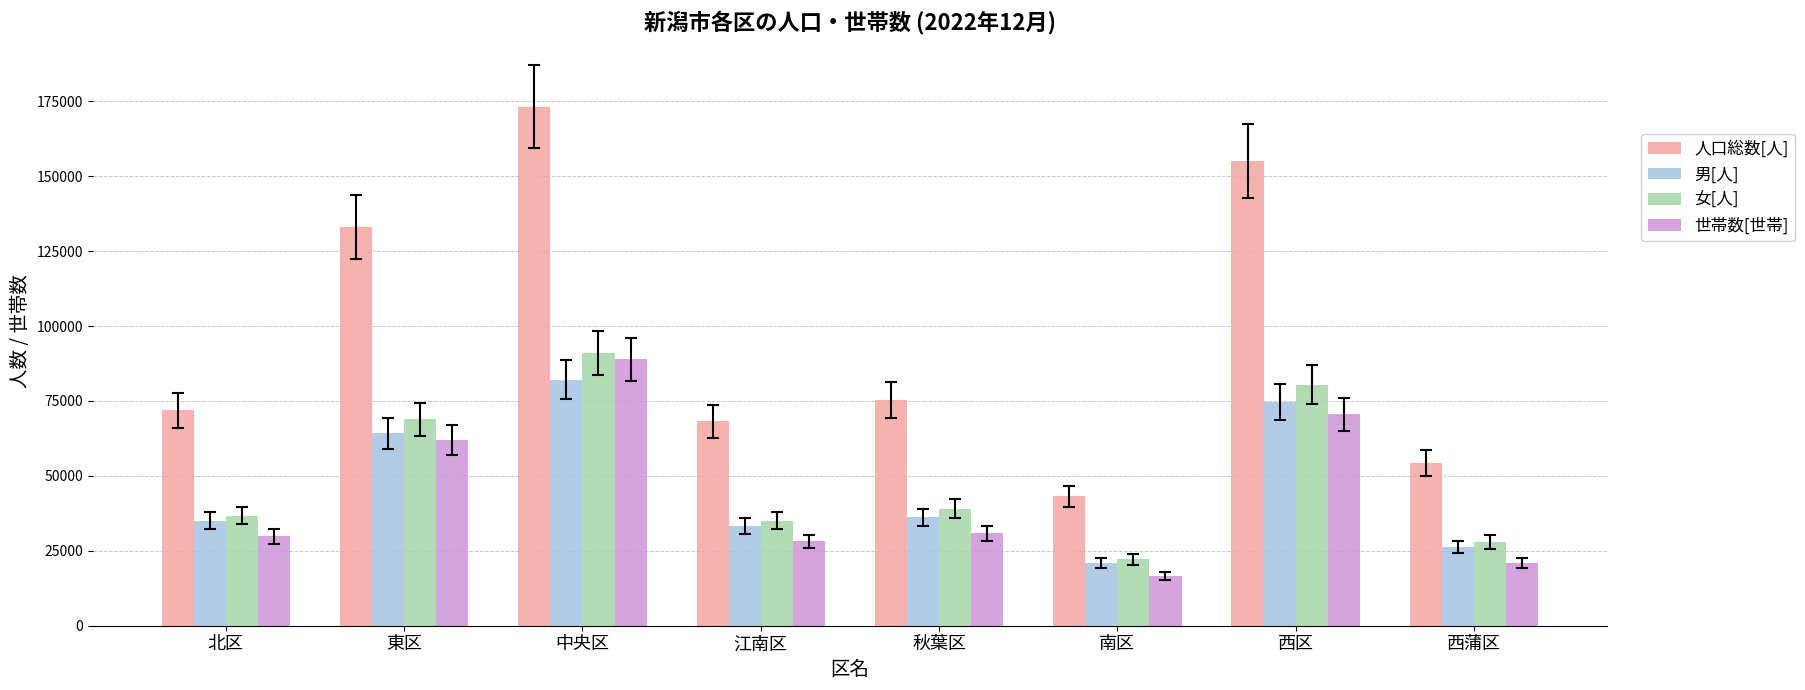

Count the number of categories in the chart.

8